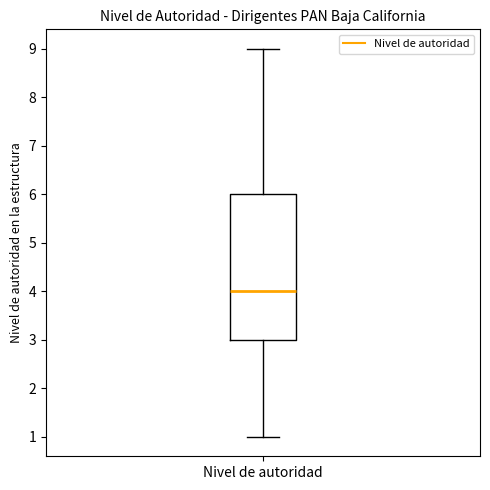

Transcribe this box plot: give where the median line is, the range the box spans, and where the two whiskers end, as read against the y-axis. The values are not printed on the chart, so give them approximately, as read against the axis.

median 4, box 3 to 6, whiskers 1 to 9